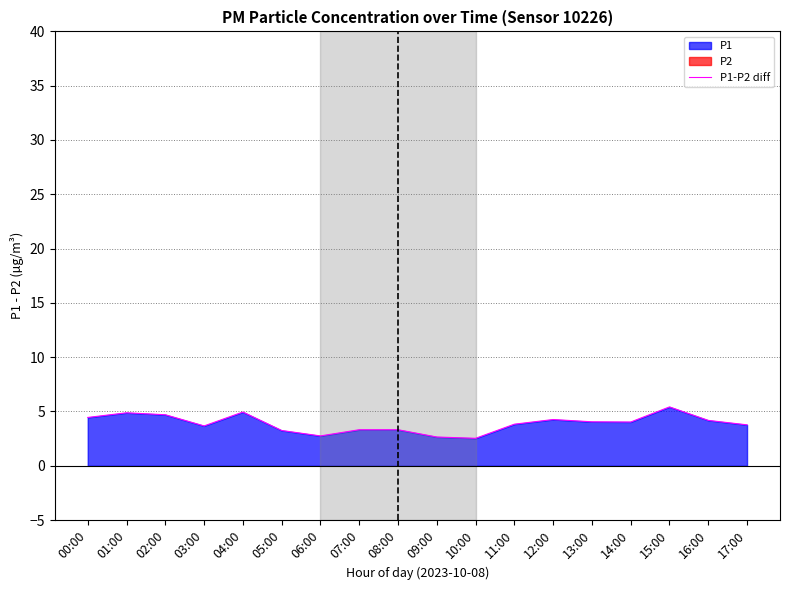

What is the value of the 11th point from the left?

2.5